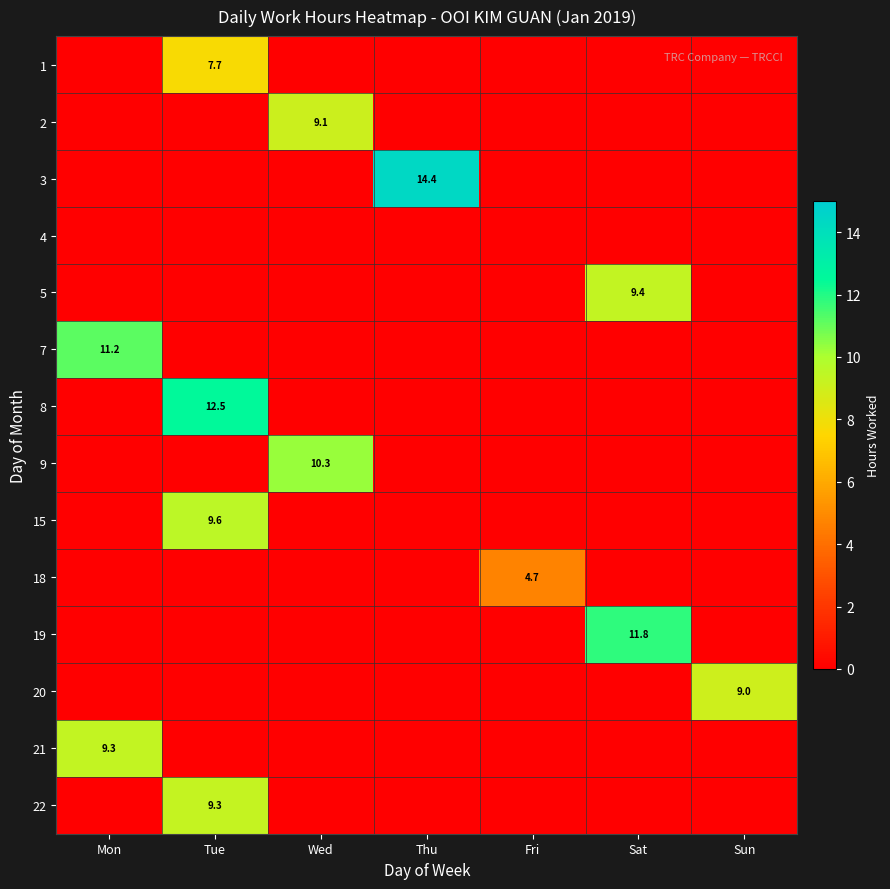

Is the value of 9 at Mon greater than the value of 5 at Sat?

No